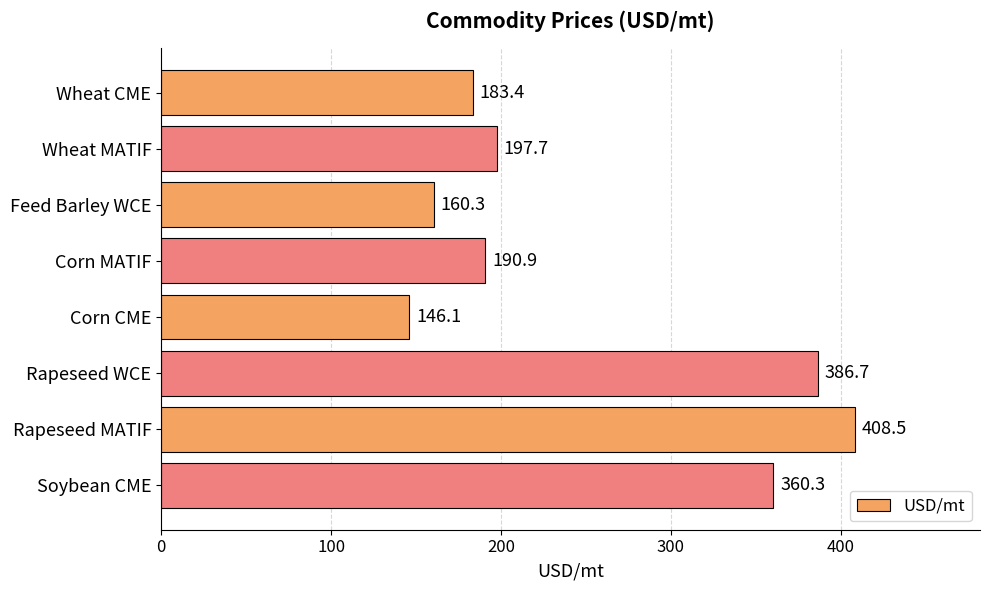

True or false: the data shows 89.9 at Rapeseed WCE.

False